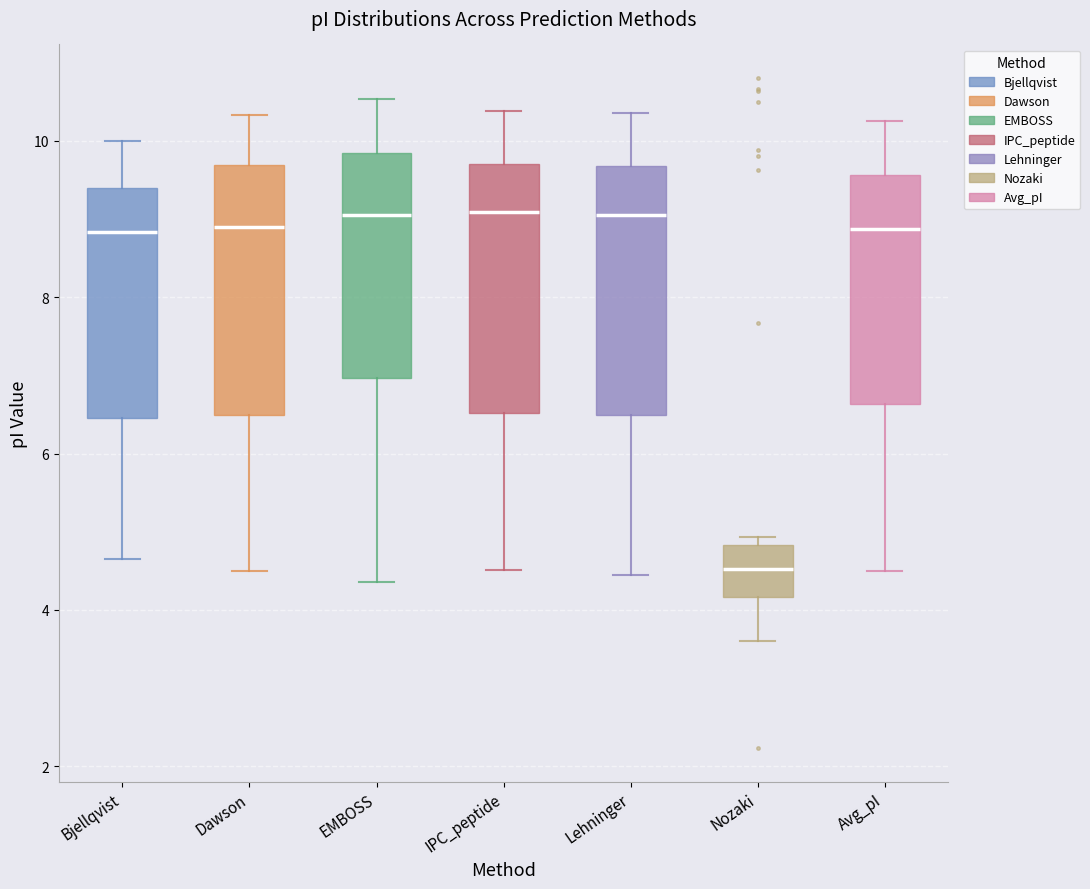

Which box has the lowest median line?

Nozaki